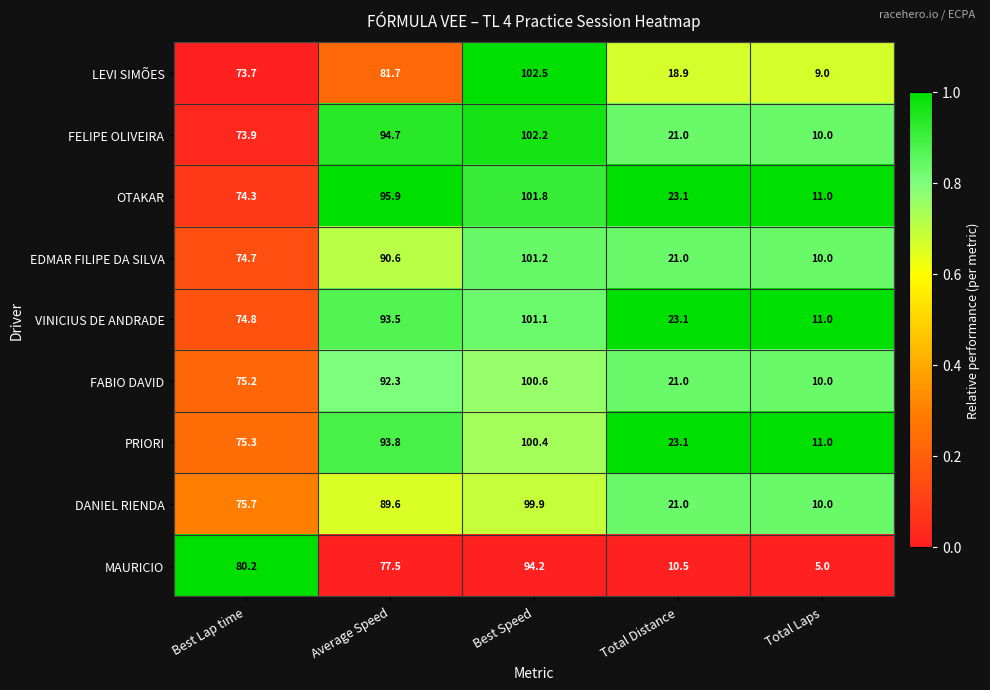

At which category does the chart reach its minimum across all series?

Total Laps